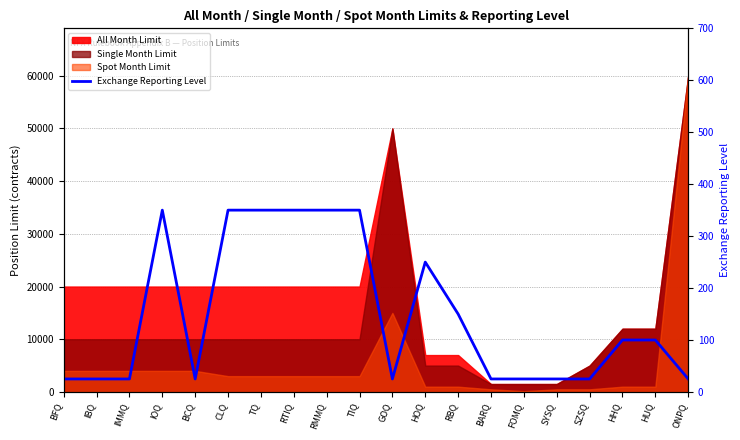

List the labels in order of value, largest first.

IOQ, CLQ, TQ, RTIQ, RMMQ, TIQ, HOQ, RBQ, HHQ, HUQ, BFQ, IBQ, IMMQ, BCQ, GOQ, BARQ, FOMQ, SYSQ, SZSQ, ONPQ